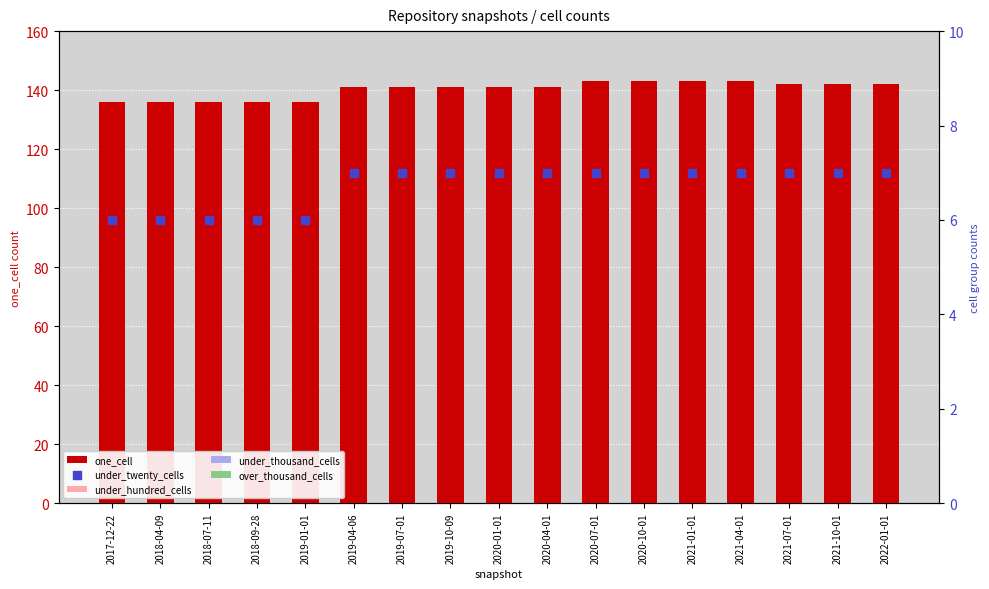

At which category is the sum across all series the highest?

2020-07-01